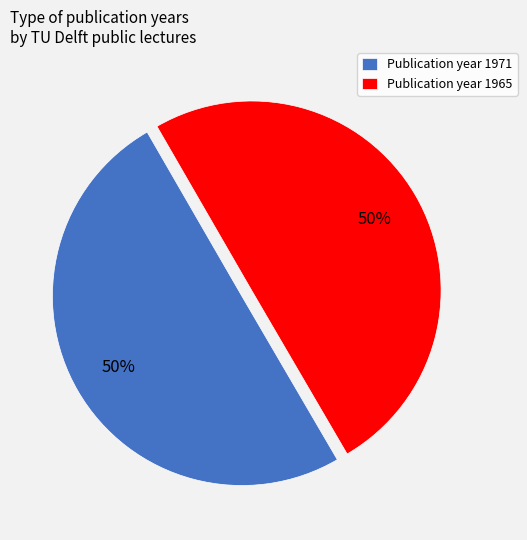

Is the sum of Publication year 1971 and Publication year 1965 greater than half?

Yes